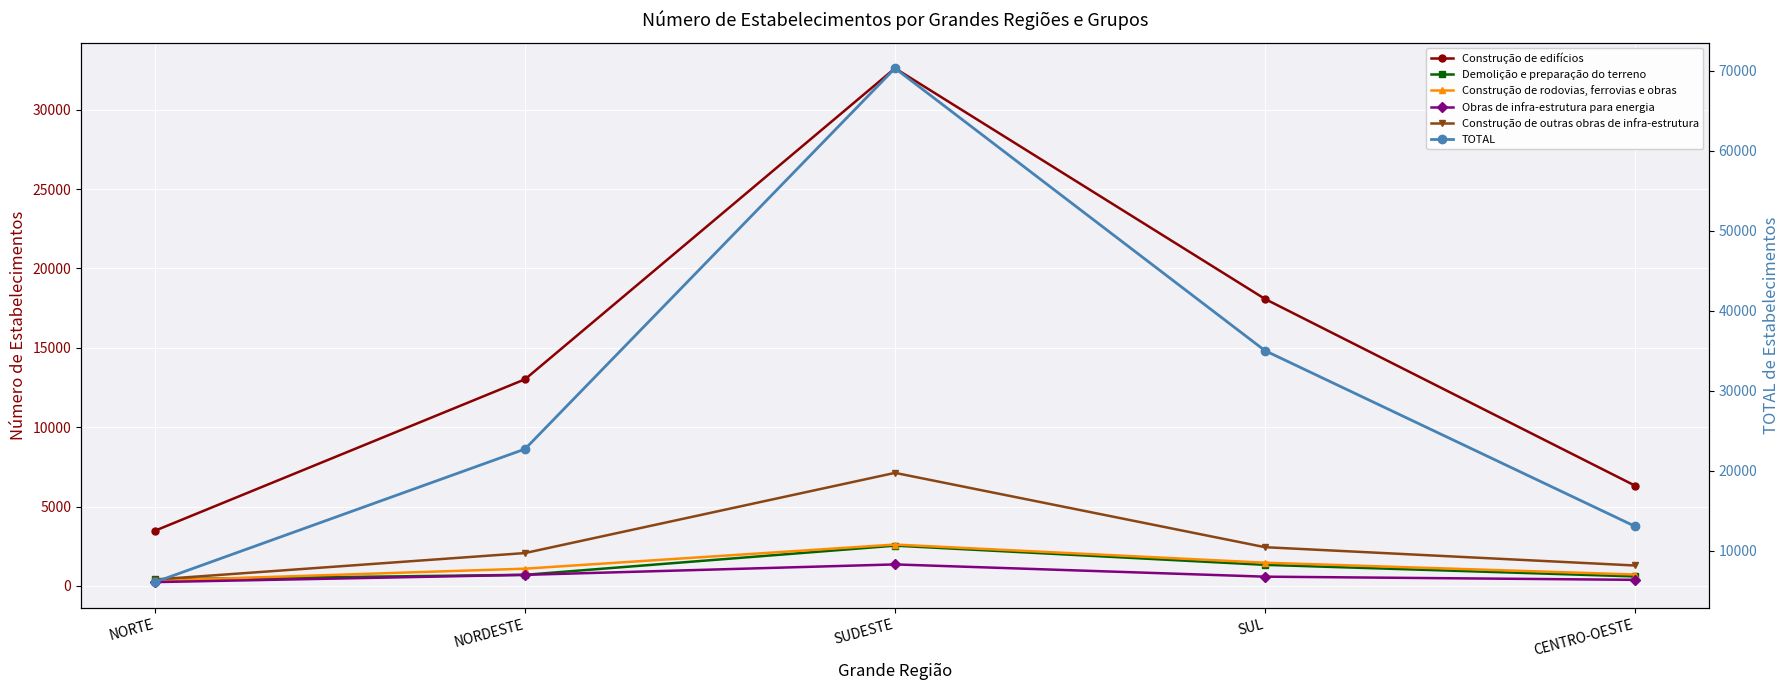

What is the approximate value of Construção de outras obras de infra-estrutura at SUDESTE?

7121